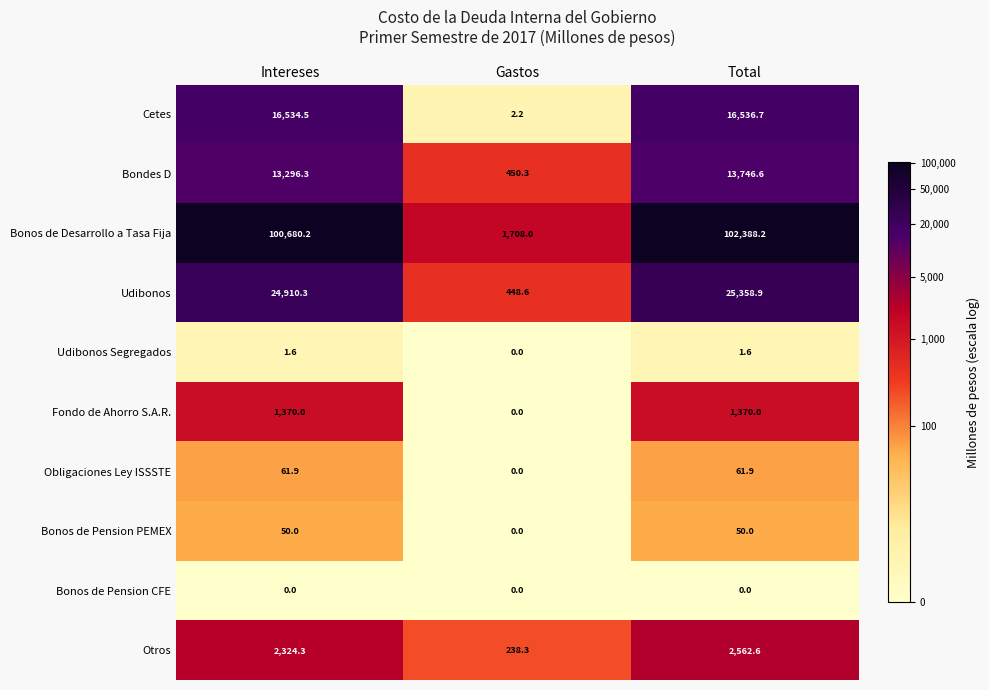

Where does the Udibonos Segregados series first go above 1?

Intereses